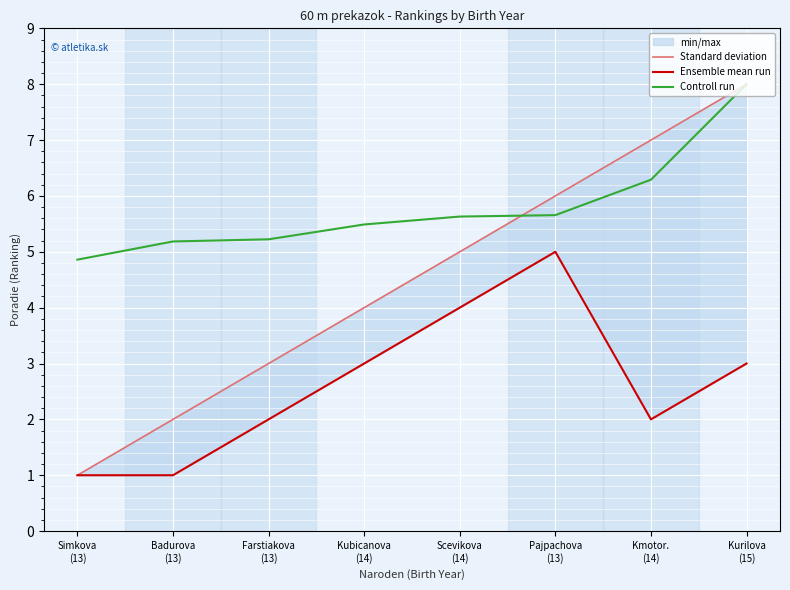

How many lines are shown in the chart?

3